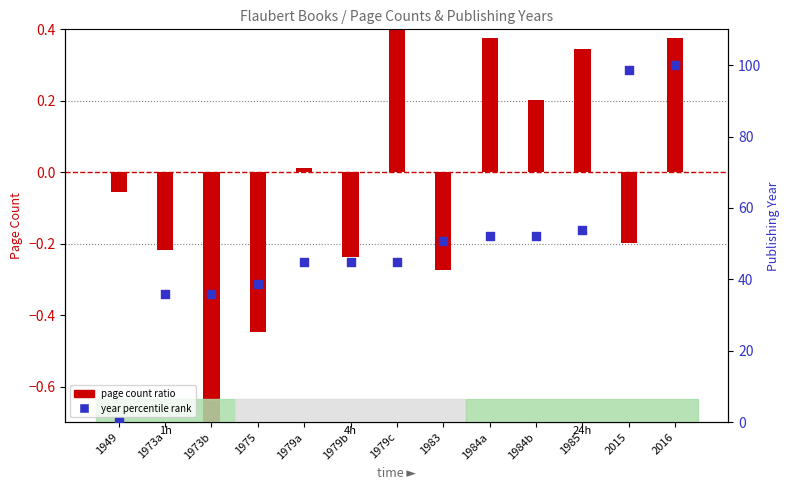

At how many categories does at least one series exceed 72?

2